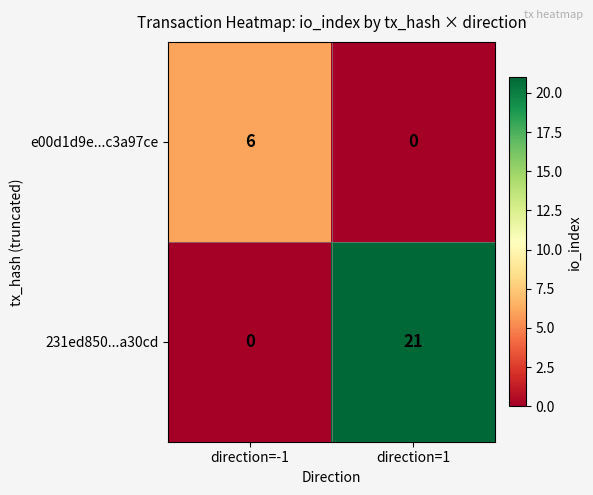

Reading left to right, transcribe all the data shown in this chart.

e00d1d9e...c3a97ce: direction=-1=6	direction=1=0
231ed850...a30cd: direction=-1=0	direction=1=21